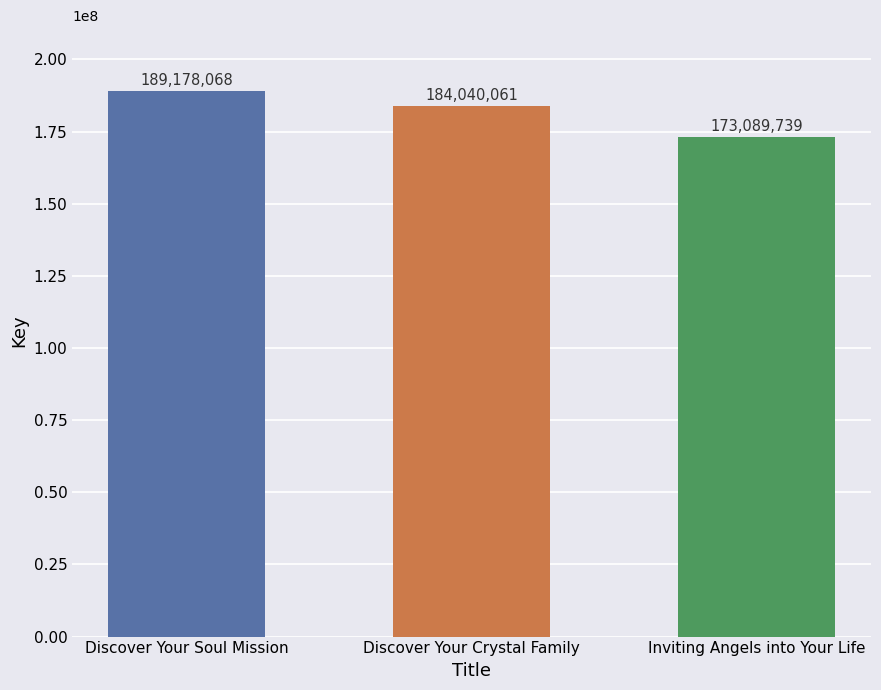

Where is the data nearest to the value 181133903?

Discover Your Crystal Family